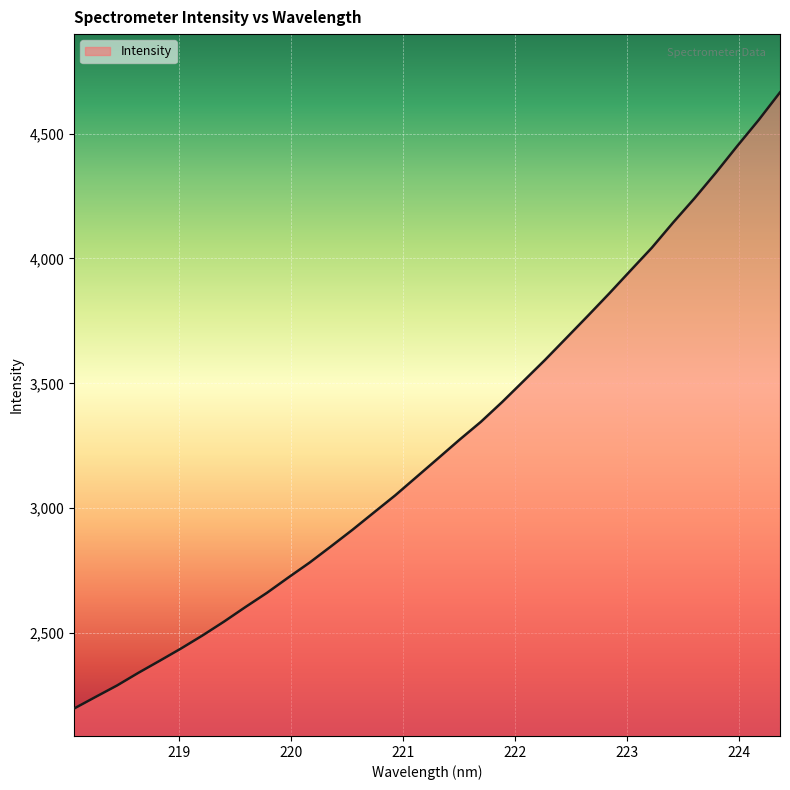

What is the maximum value shown in the chart?

4664.8